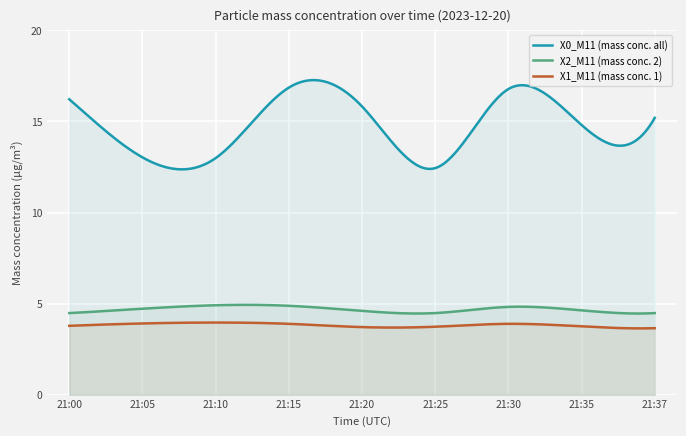

How many interior local valleys does the X2_M11 (mass conc. 2) series have?

1